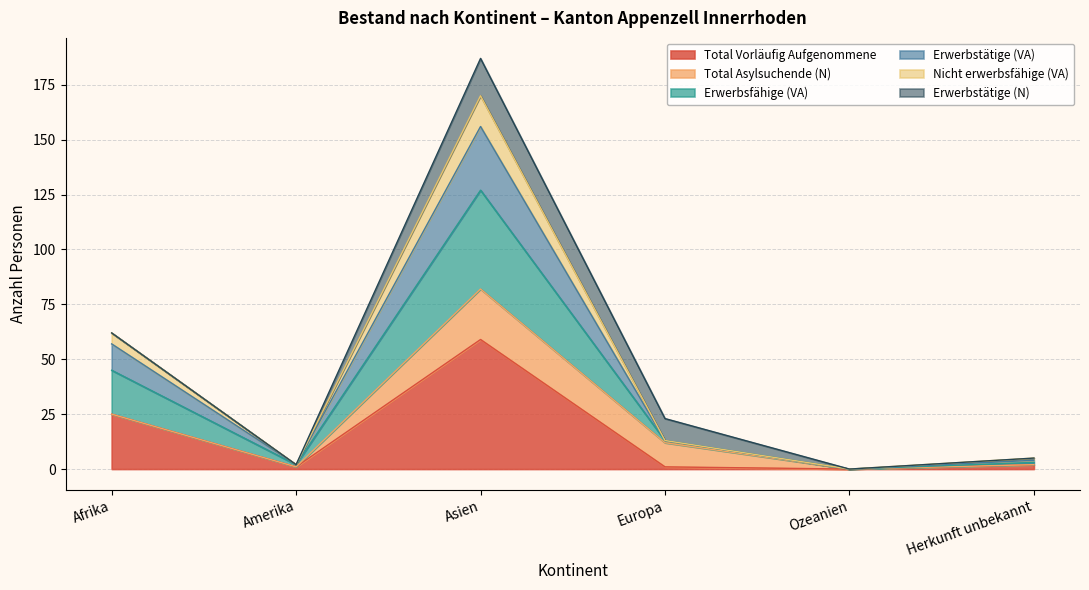

Where is the first local maximum for Erwerbsfähige (VA)?

Asien